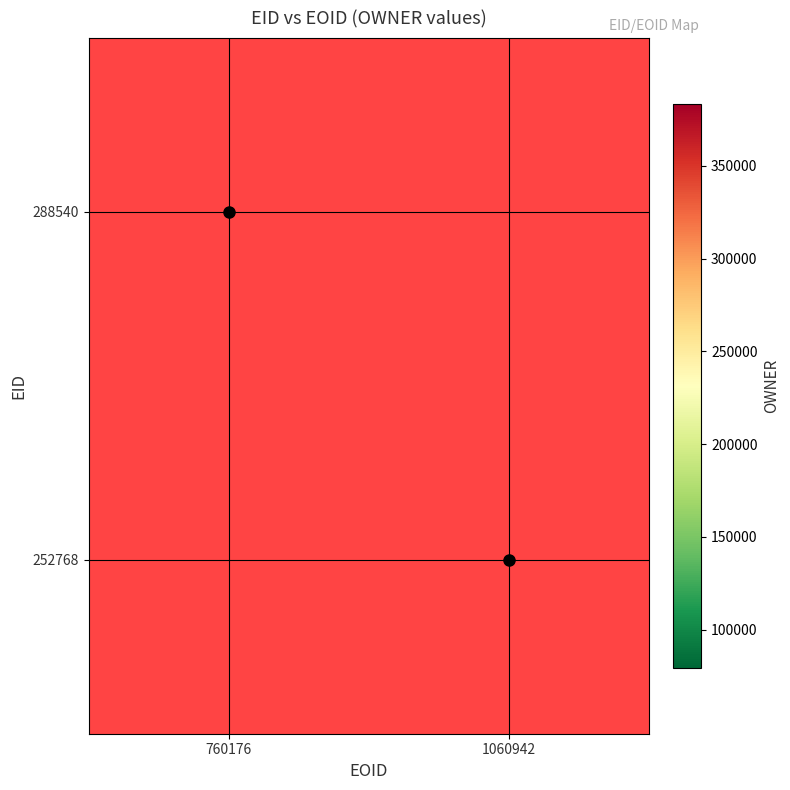

Rank the series by their average value, from highest to lowest.

252768, 288540